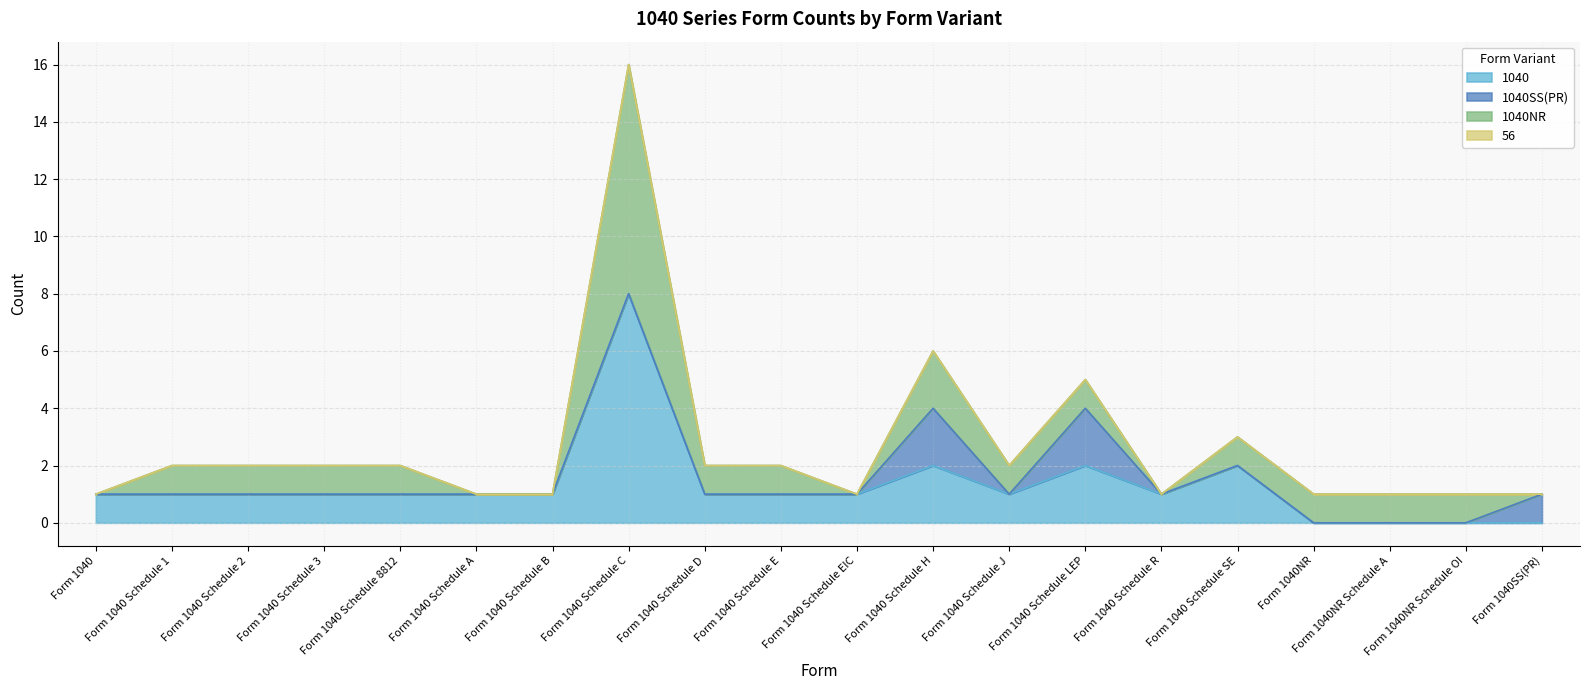

How many categories are shown in the chart?

20